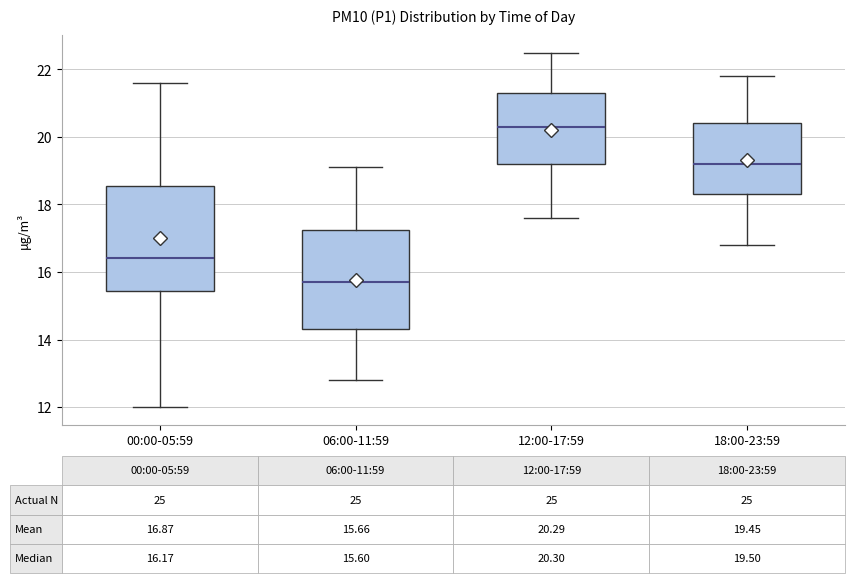

Which box's median line is the highest?

12:00-17:59